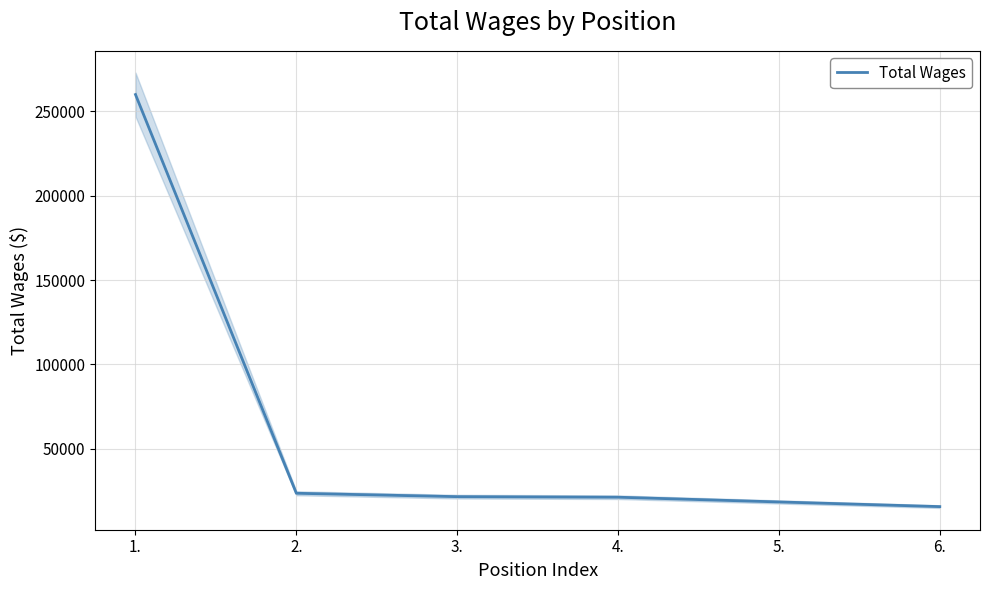

What is the change in value from 3. to 5.?

-3132